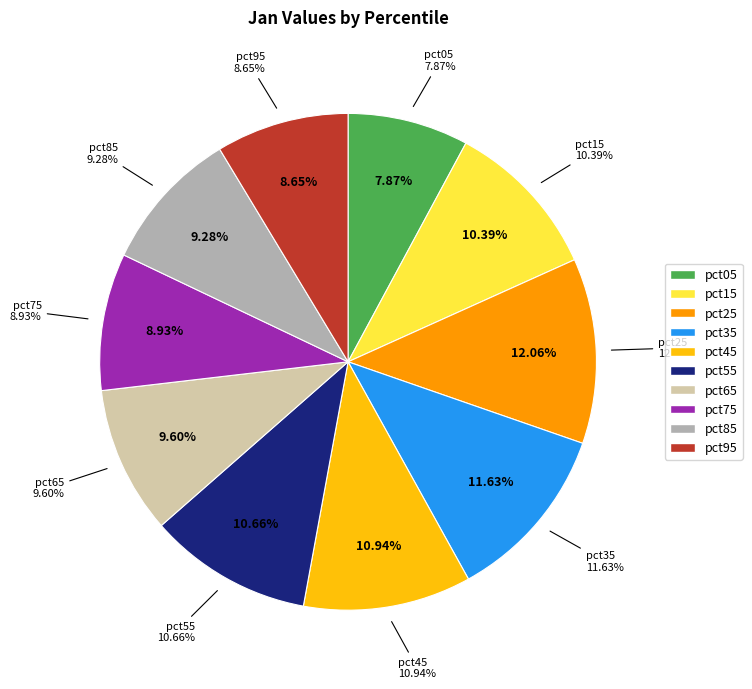

What percentage is NOT represented by pct05?

92.1%